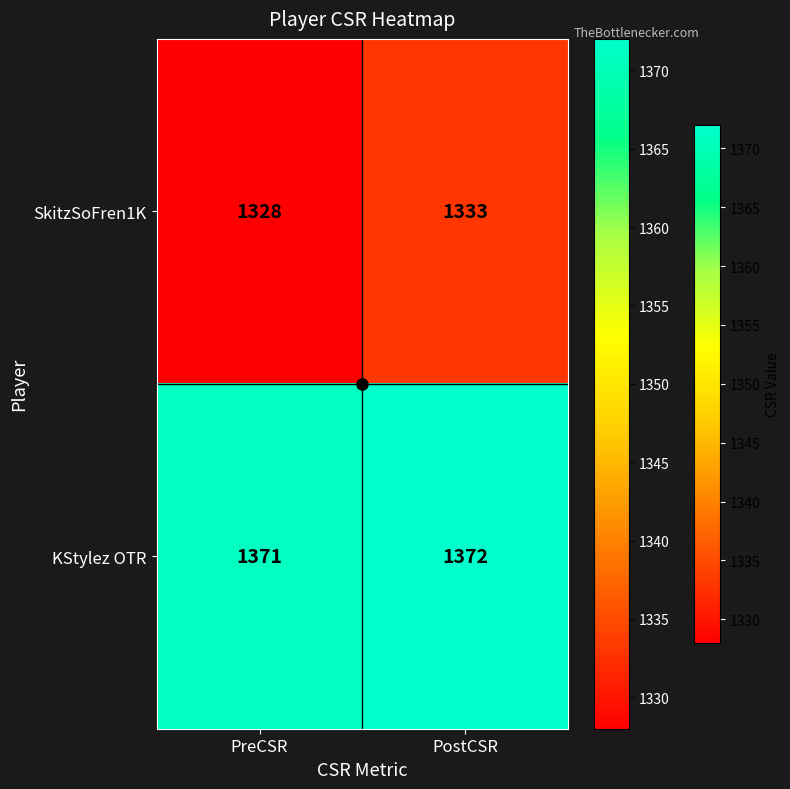

Is it true that SkitzSoFren1K equals 1328 at PreCSR?

True